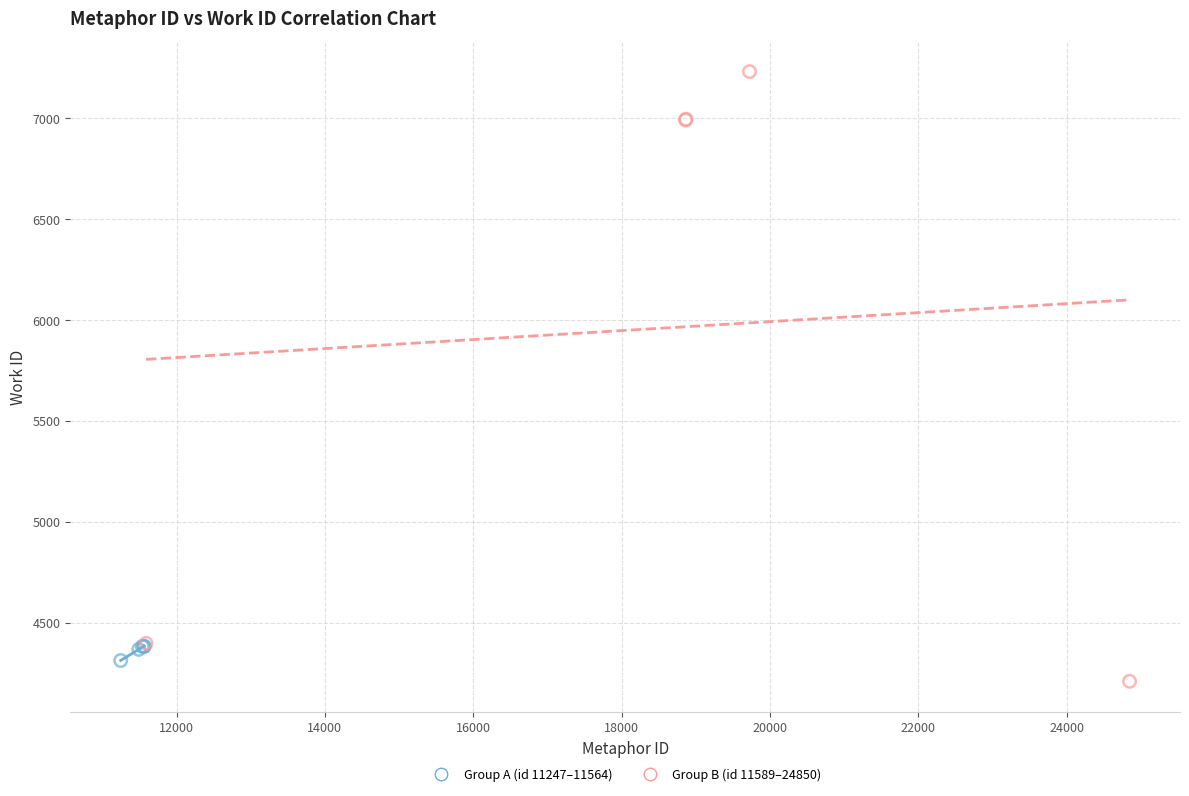

Which series reaches the maximum Y coordinate?

Group B (id 11589–24850)